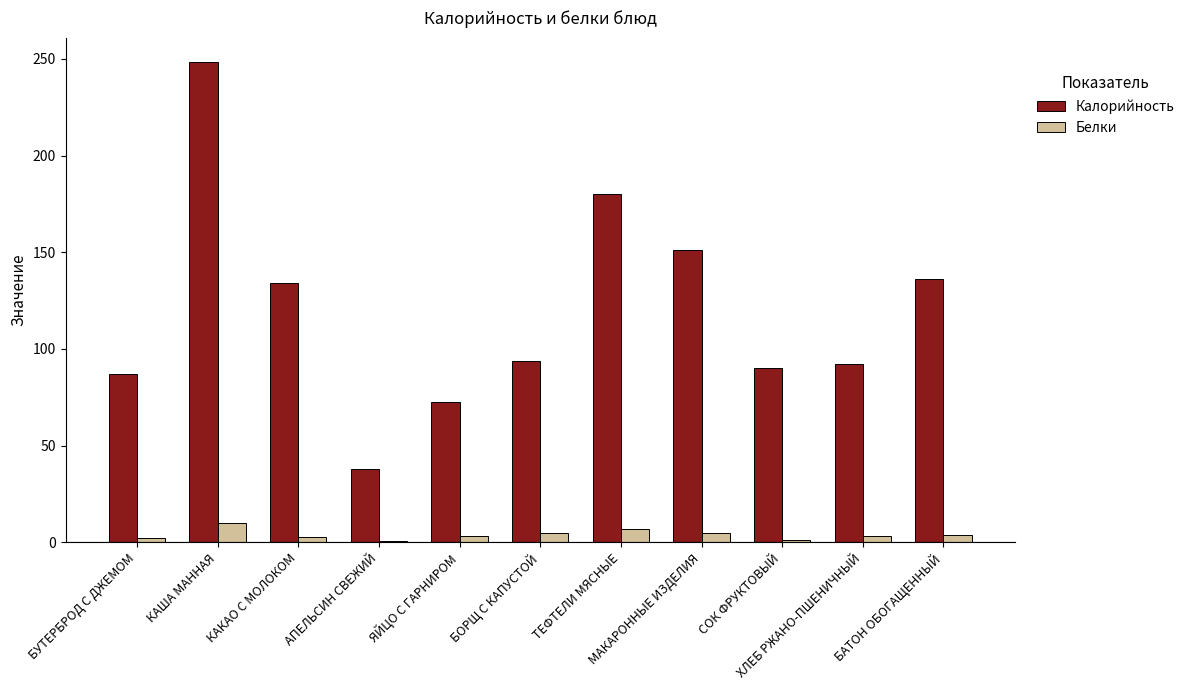

What is the sum of the Белки values at СОК ФРУКТОВЫЙ and АПЕЛЬСИН СВЕЖИЙ?

1.8